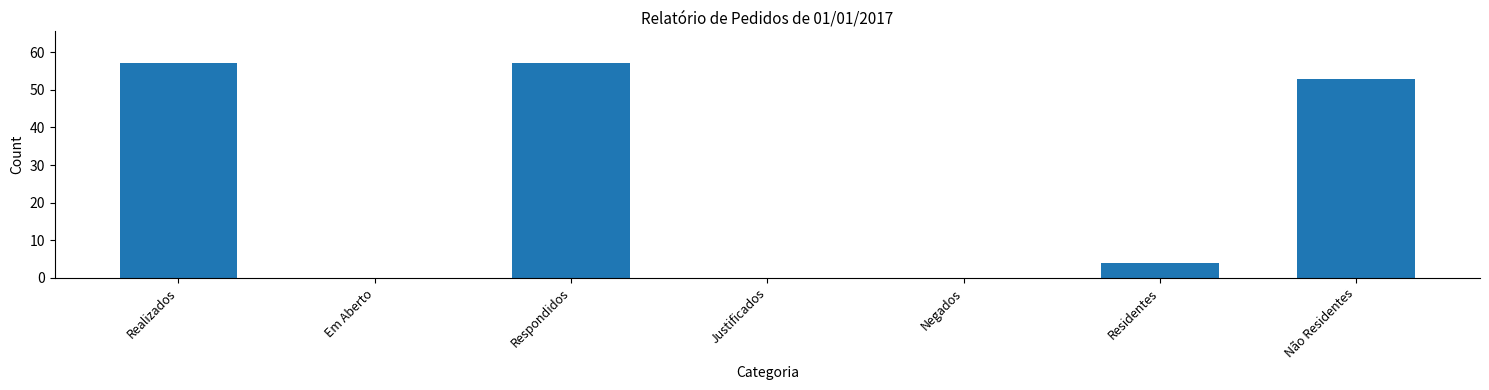

Count the number of data series in this chart.

1